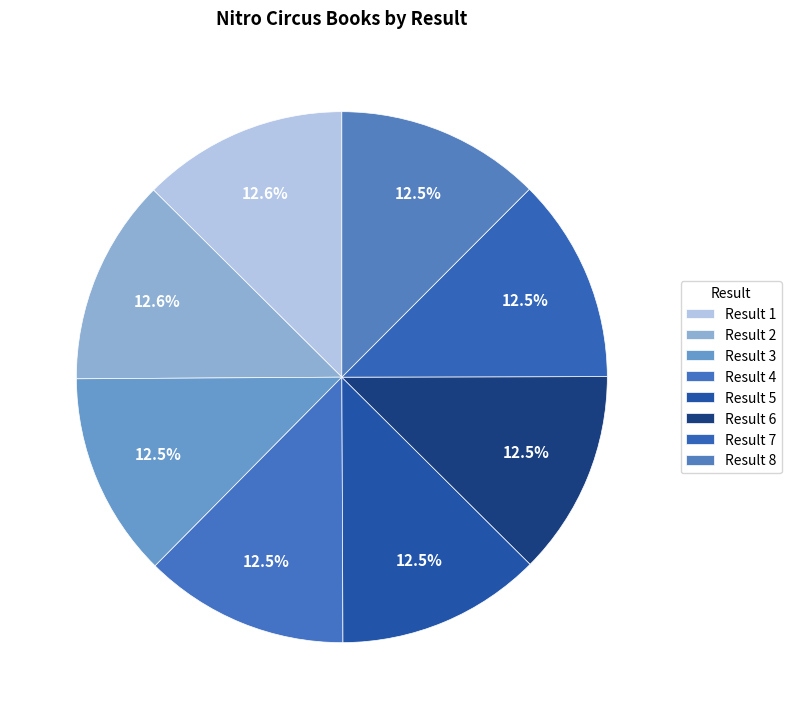

Does any single category account for the majority?

No